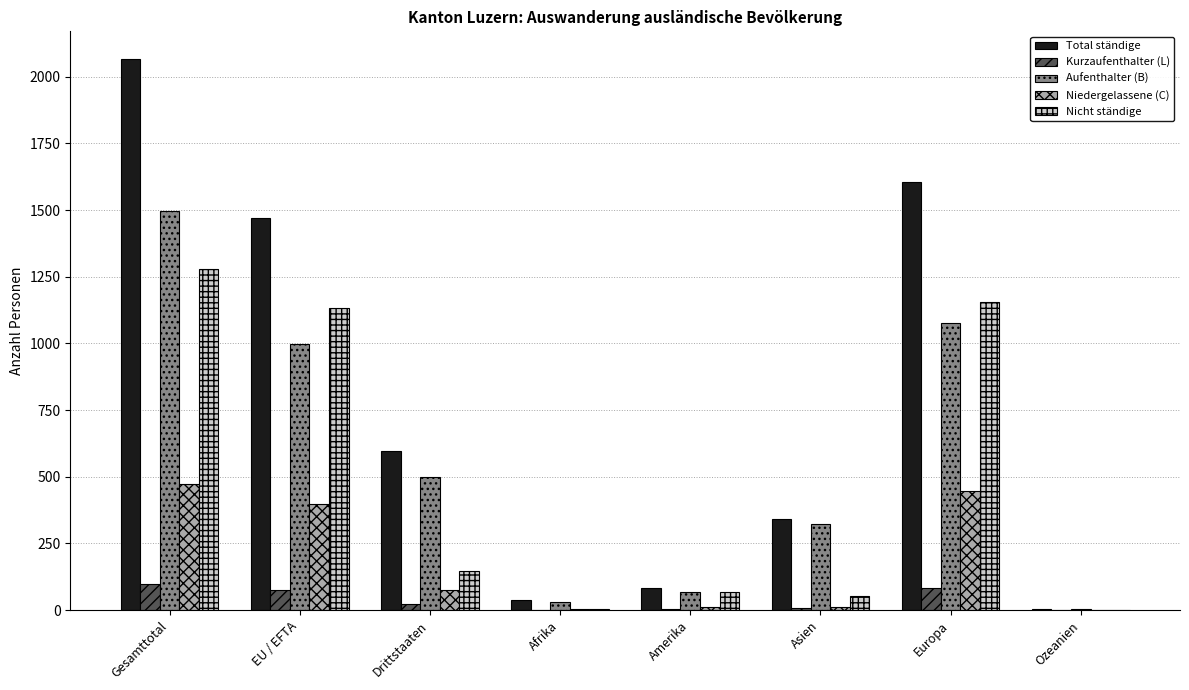

What is the sum of all Kurzaufenthalter (L) values?

294